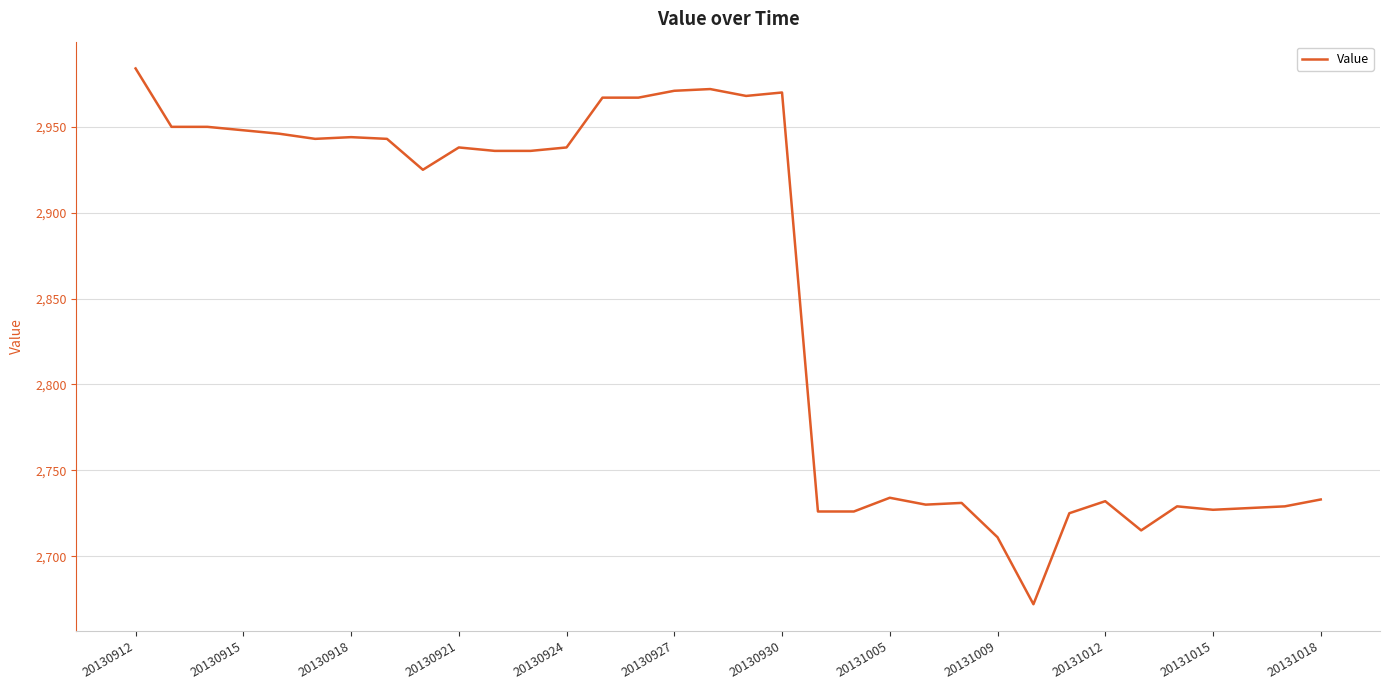

What is the greatest value displayed?

2984